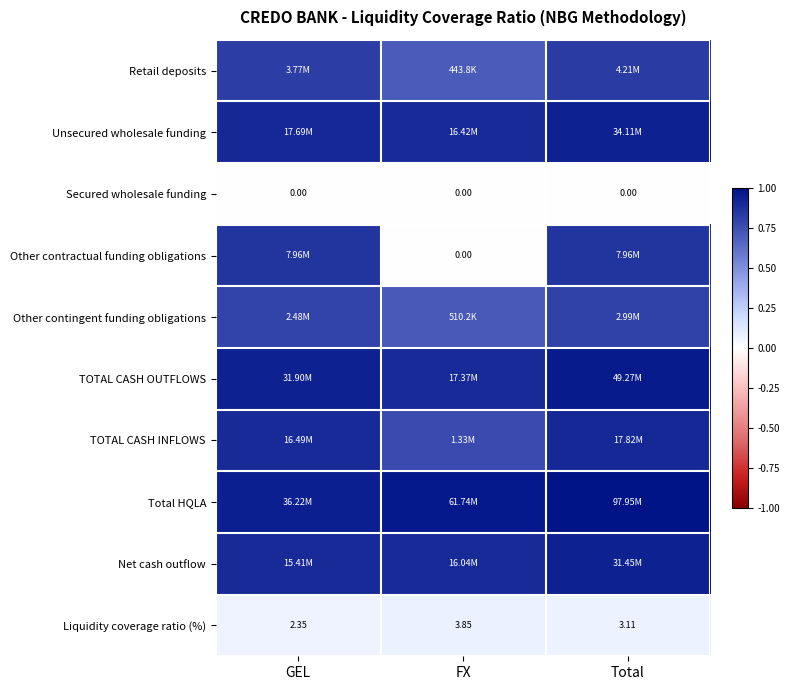

Between GEL and FX, which is larger?

GEL